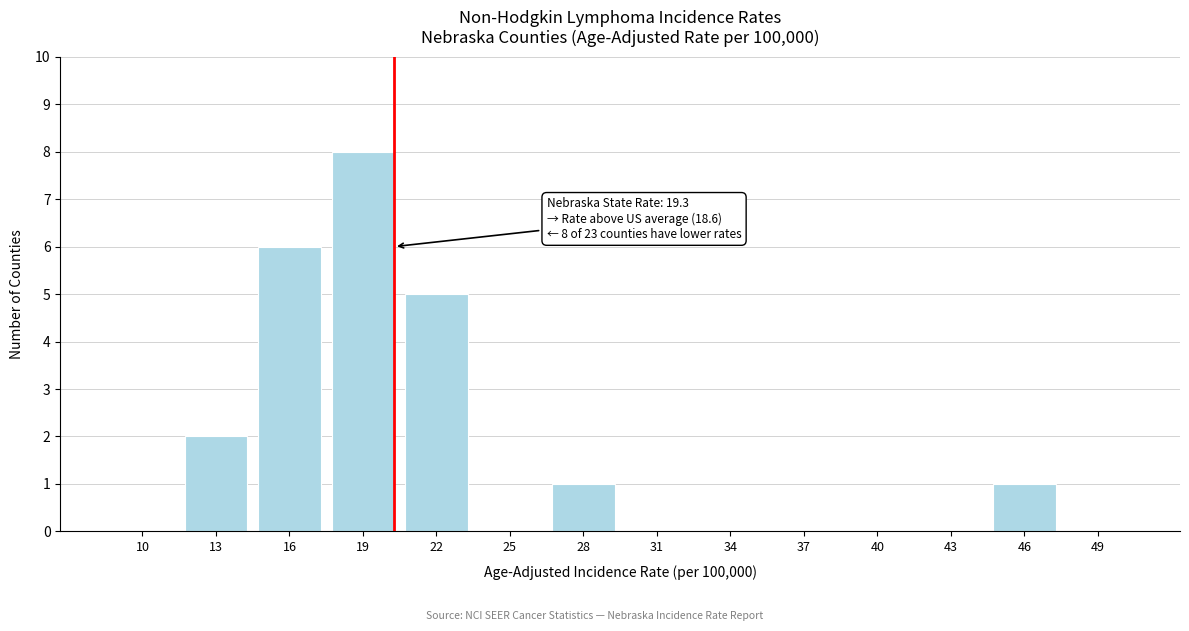

Reading right to left, list all the values displayed in this chart.

49=0	46=1	43=0	40=0	37=0	34=0	31=0	28=1	25=0	22=5	19=8	16=6	13=2	10=0